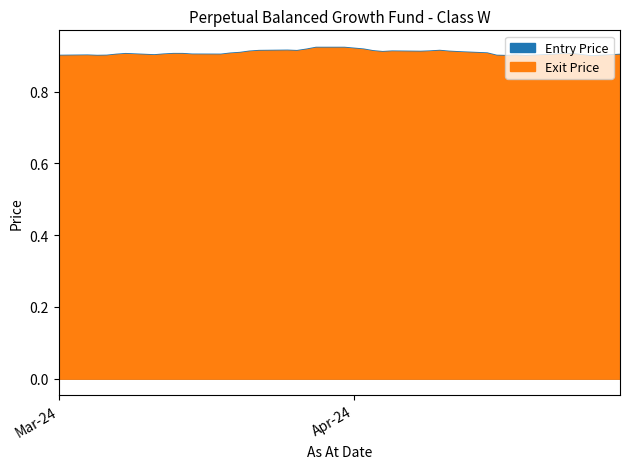

True or false: Entry Price has more than 0 points higher than both neighbors.

True